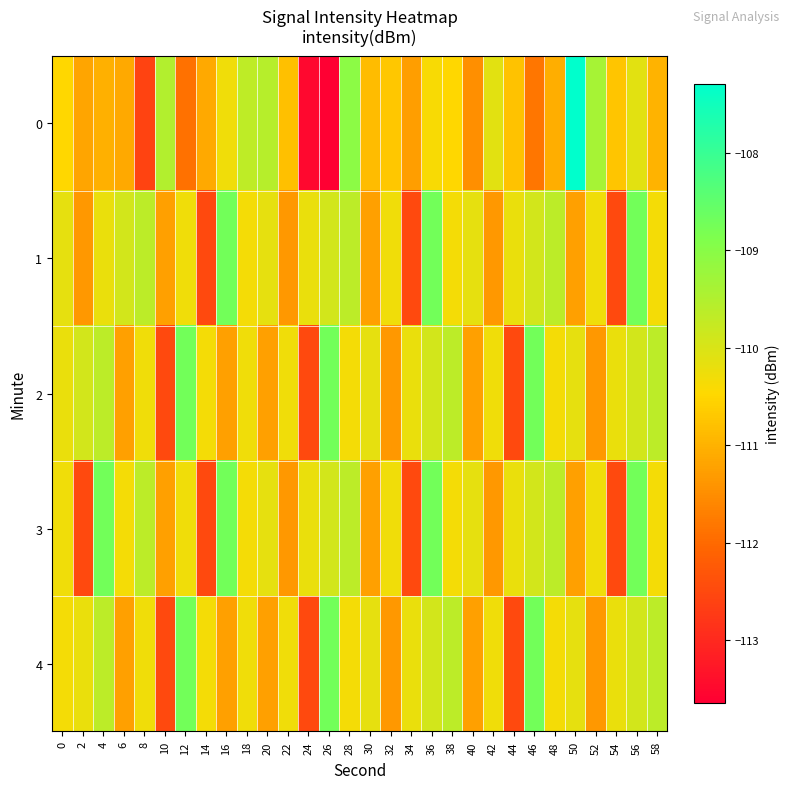

What is the spread (max minus min) of values at 54?

2.3